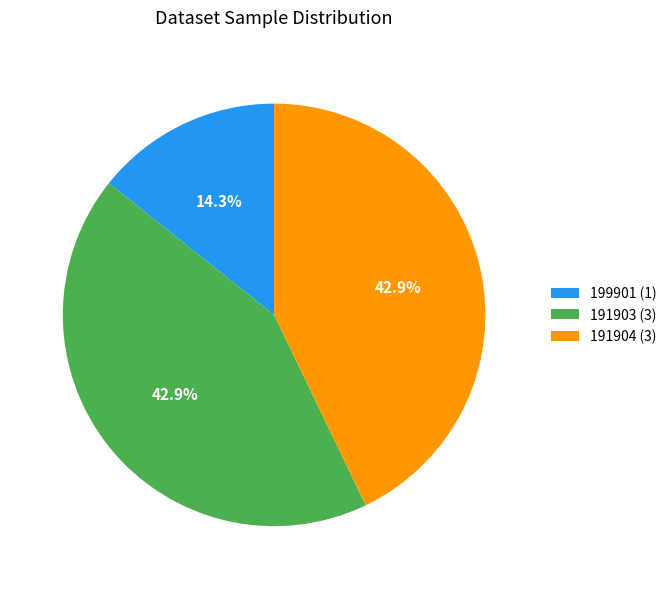

Do 191904 and 199901 together represent more than half of the pie?

Yes